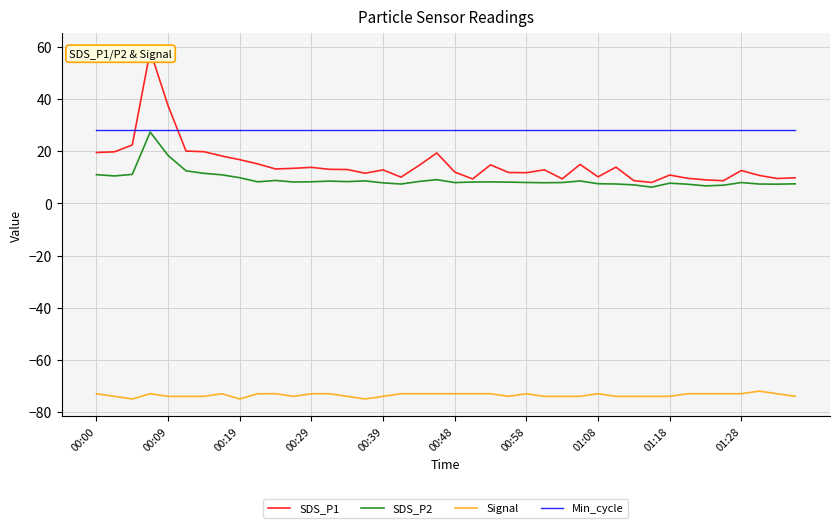

How many data points in SDS_P1 are less than 13?

20